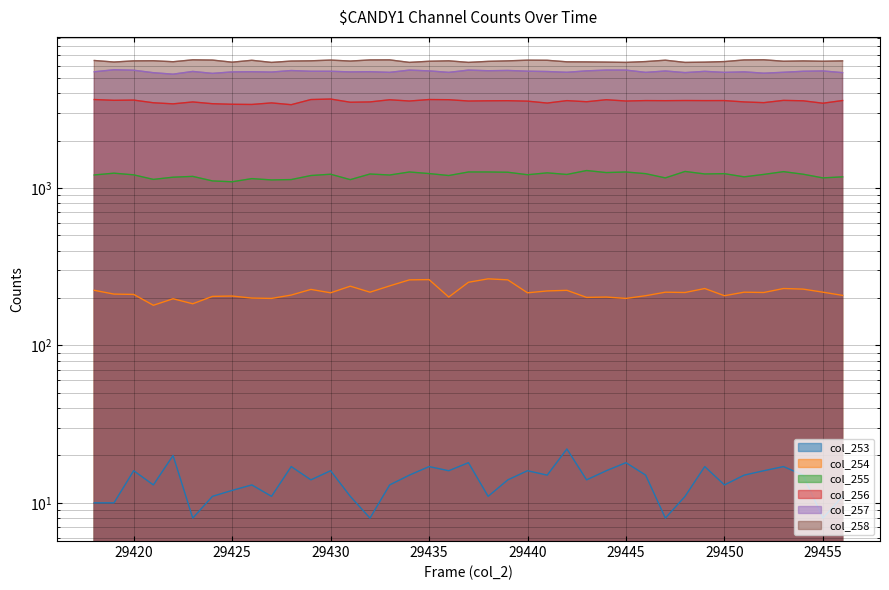

At which category is the sum across all series the highest?

29430